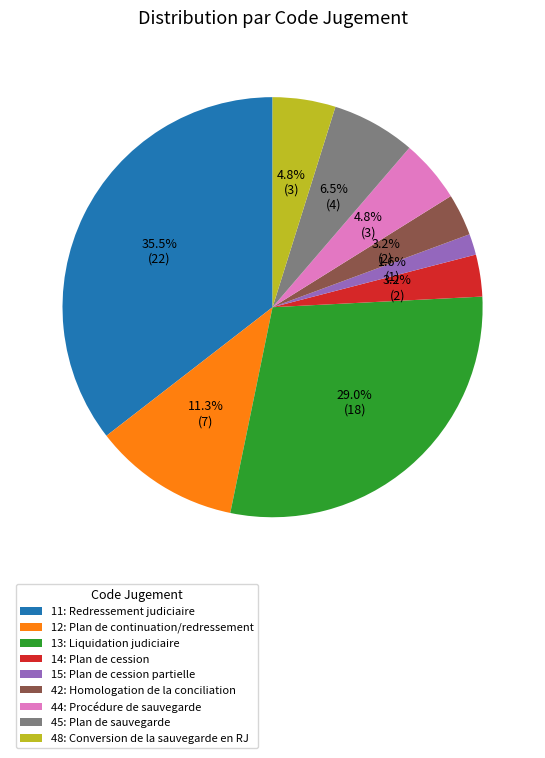

Which slice is the smallest?

15